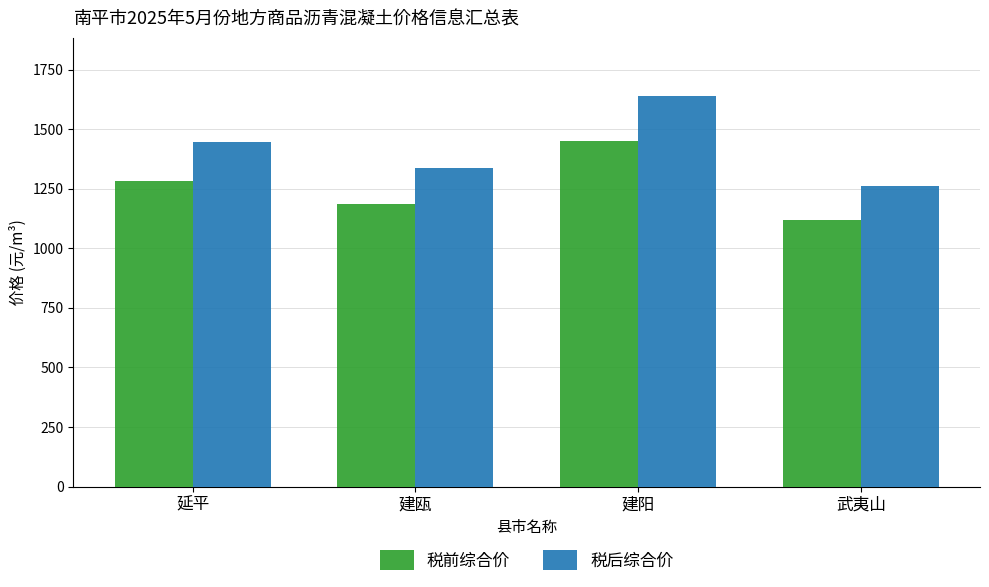

True or false: 税前综合价 has a value of 317.7 at 武夷山.

False